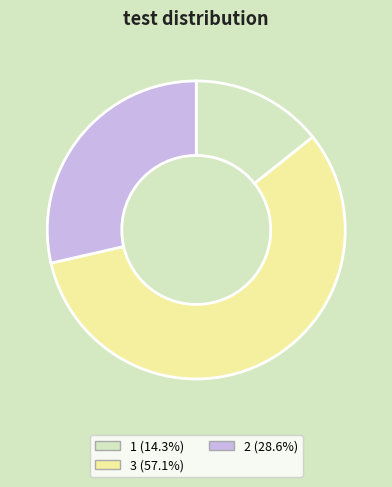

Does 2 represent more than half of the total?

No